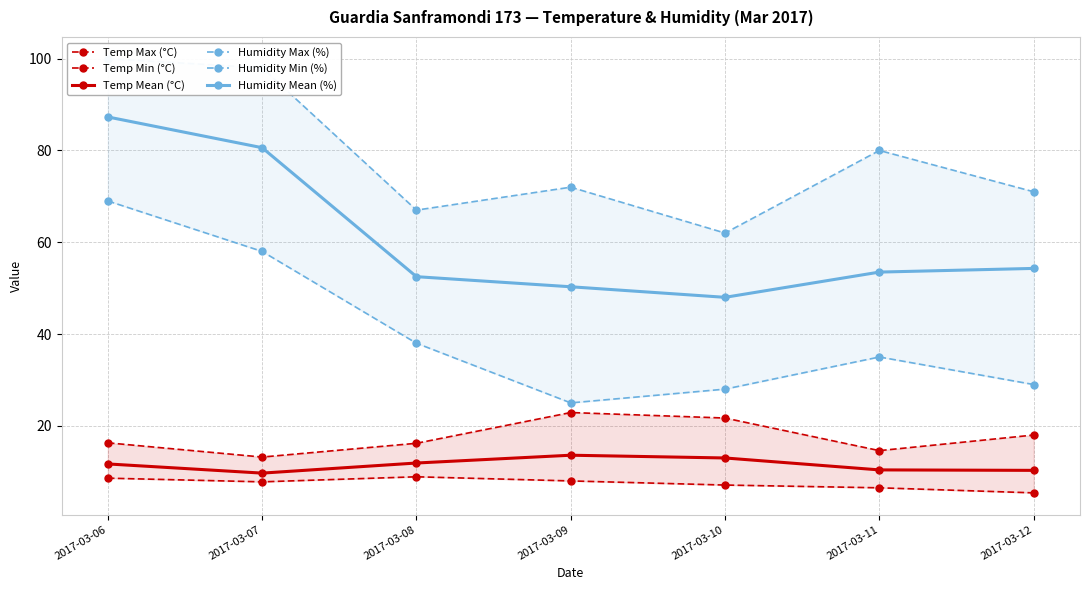

How many lines are shown in the chart?

6